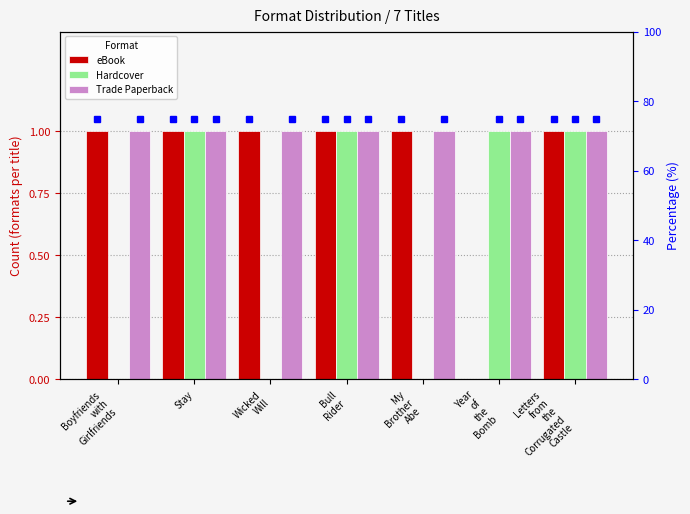

List the series in order of their overall mean, highest first.

Trade Paperback, eBook, Hardcover